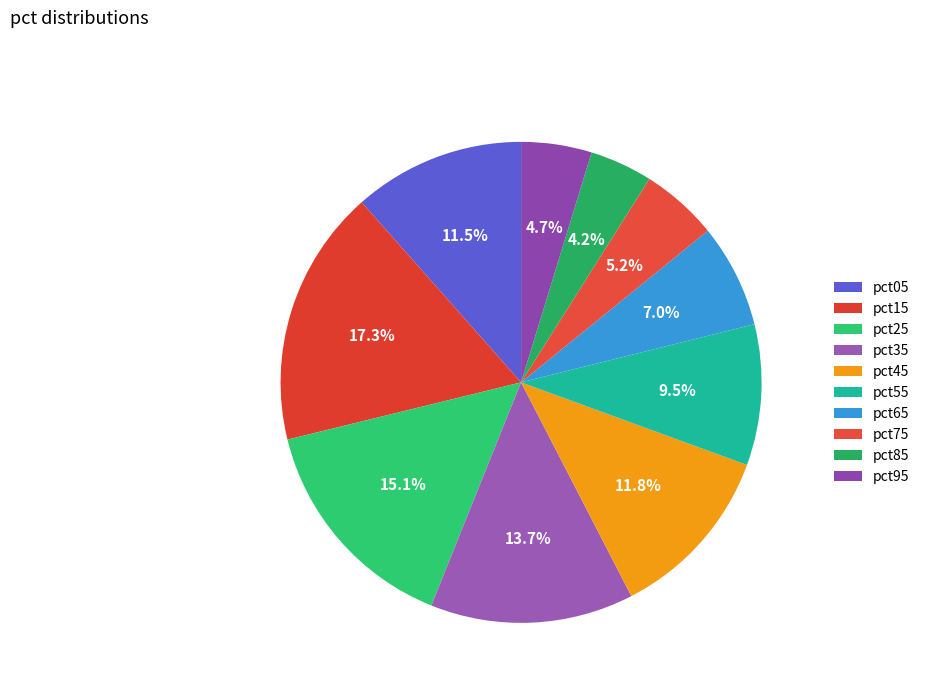

To the nearest percent, what percentage of the pie is pct65?

7%